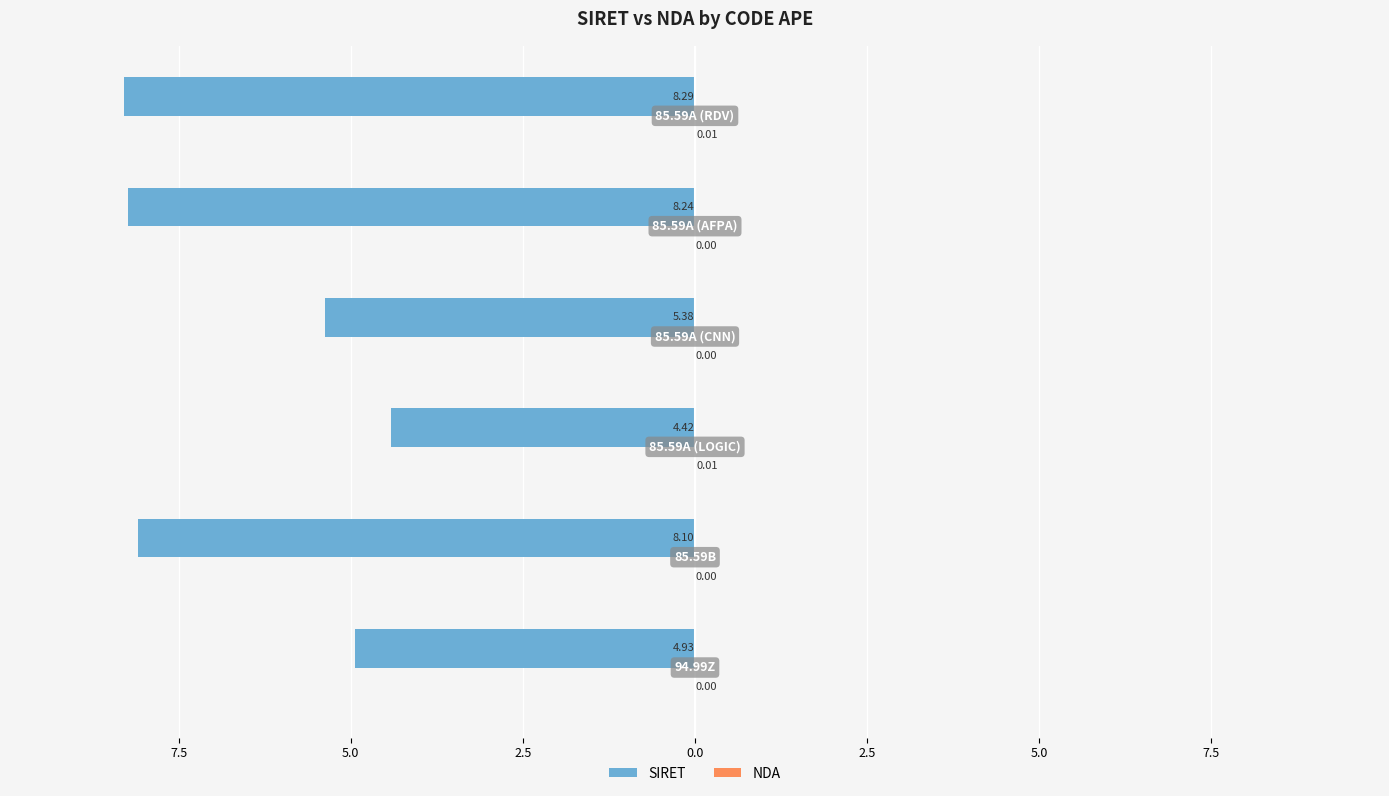

Which series has the widest spread of values?

SIRET